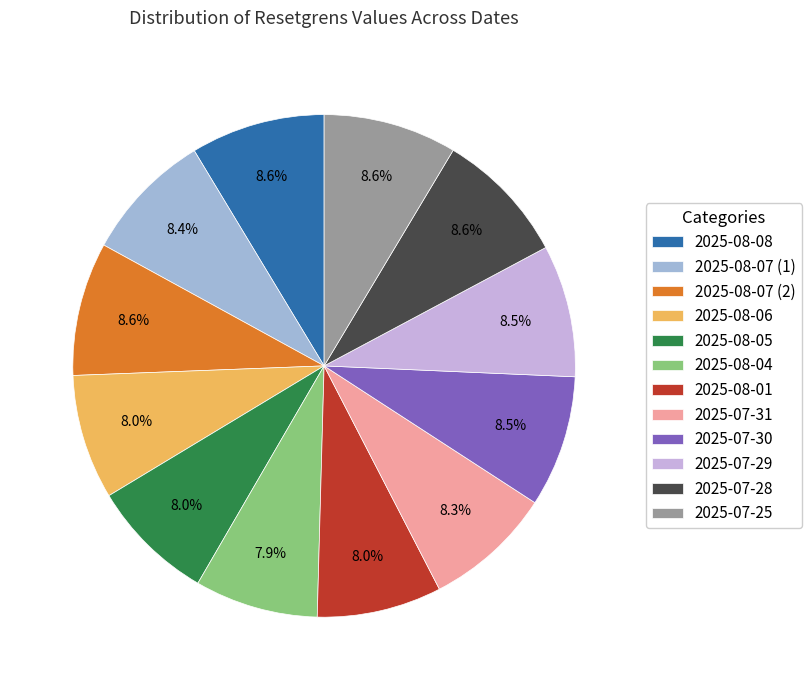

What is the total percentage of 2025-08-05 and 2025-07-28?

16.6%